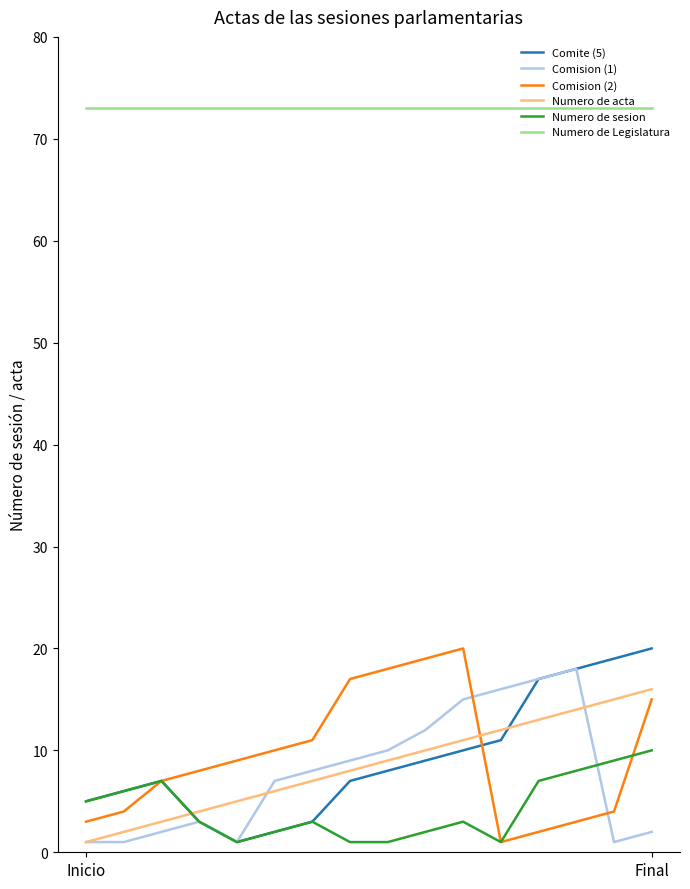

Which series has the largest total across all categories?

Numero de Legislatura